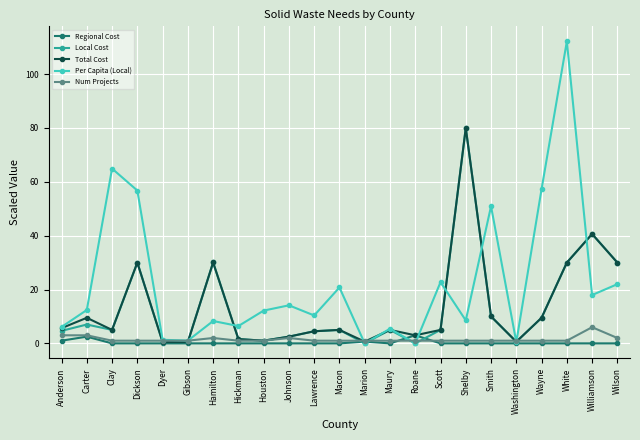

Which series has the largest range (max minus min)?

Per Capita (Local)